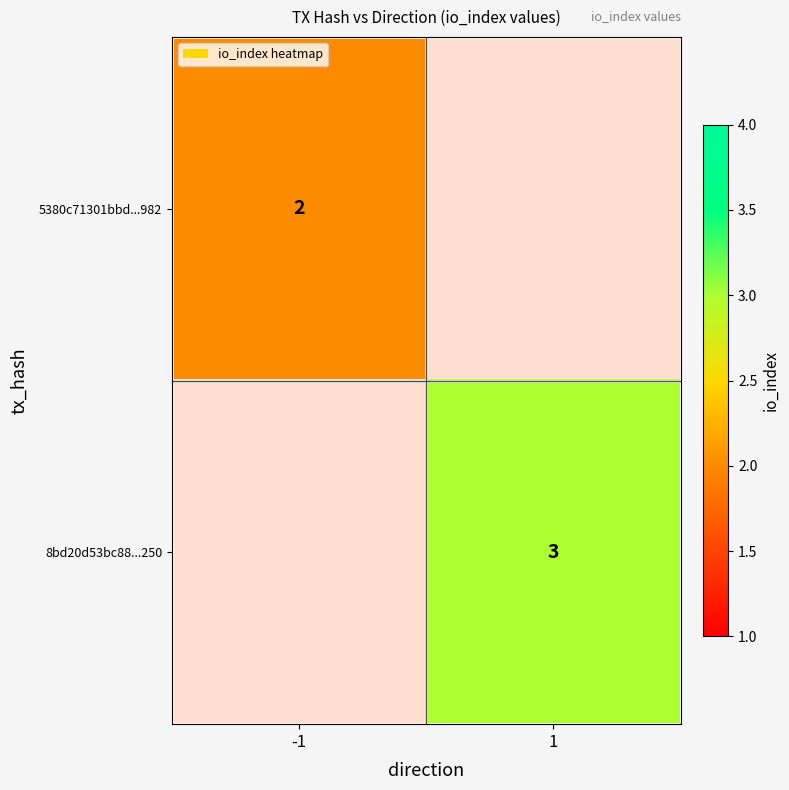

The value of 5380c71301bbd...982 at -1 is 2. True or false?

True